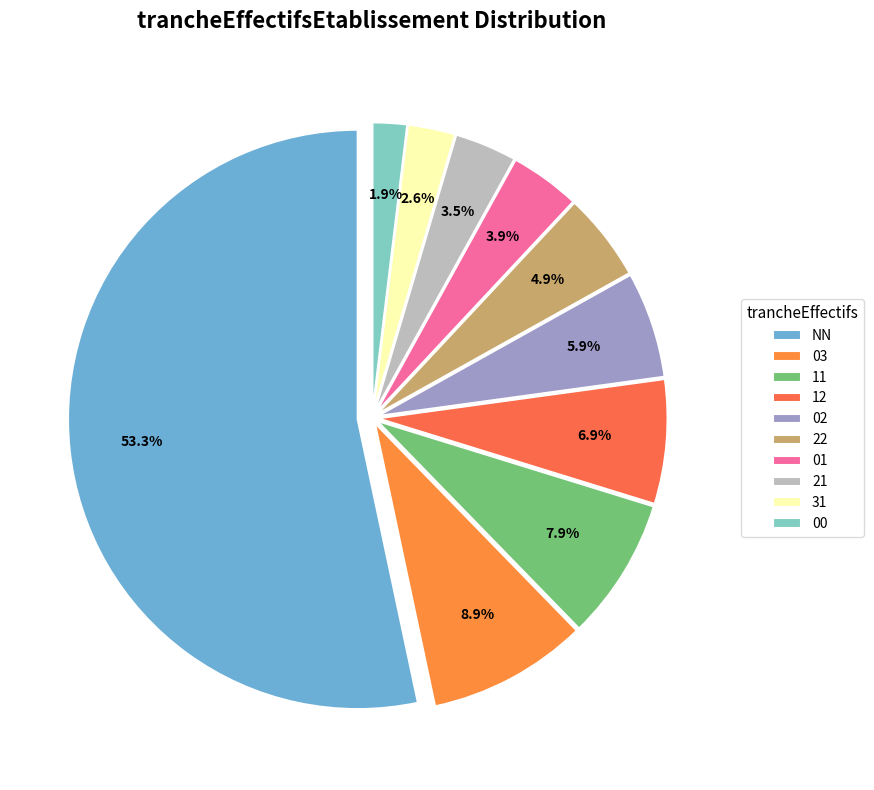

Is it true that 22 is 5% of the pie?

True